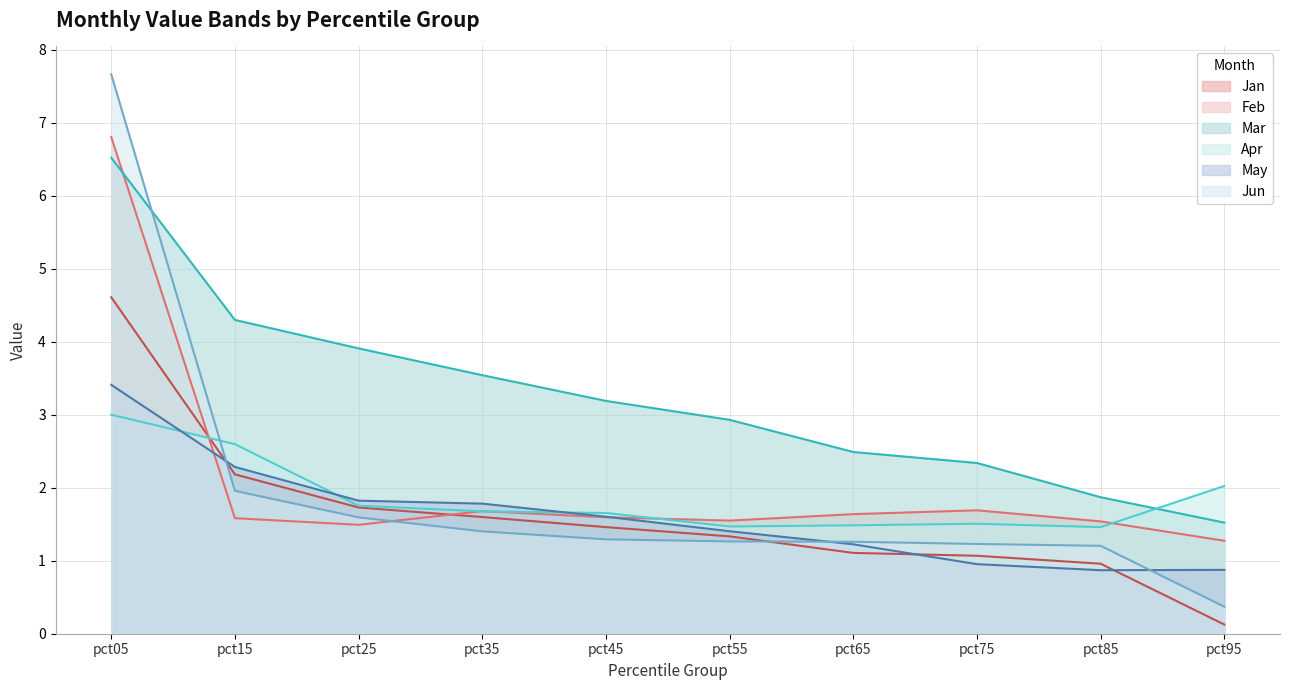

Is the value of Mar at pct55 greater than the value of Apr at pct05?

No